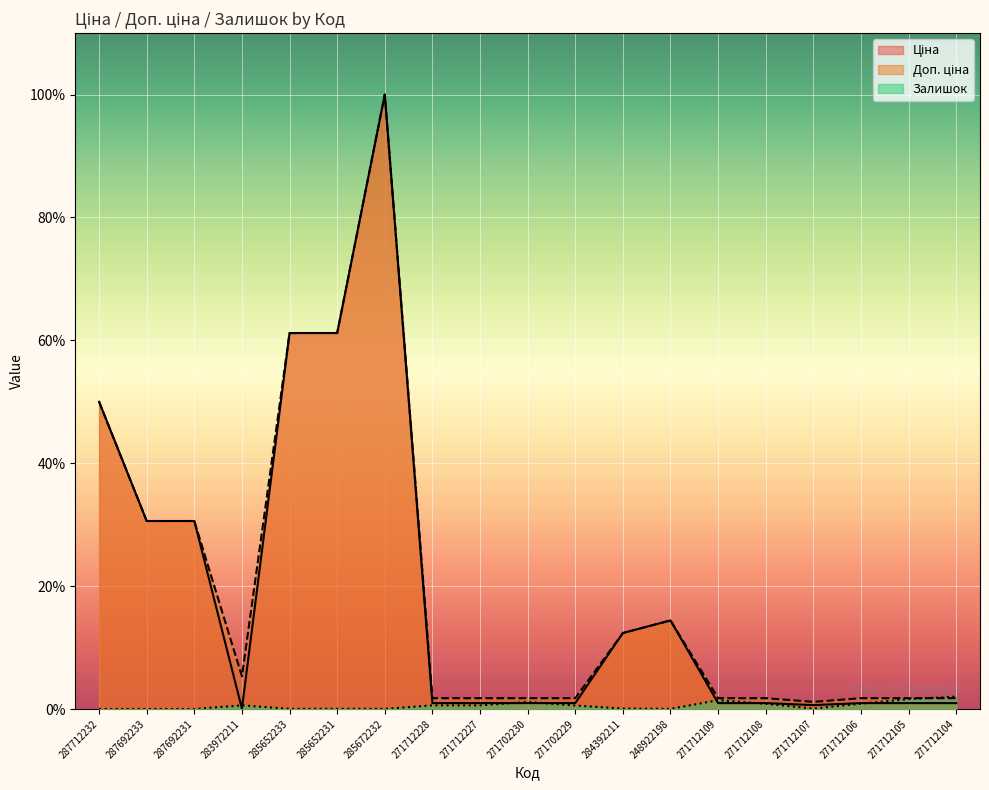

What is the sum of all Залишок values?

10.5